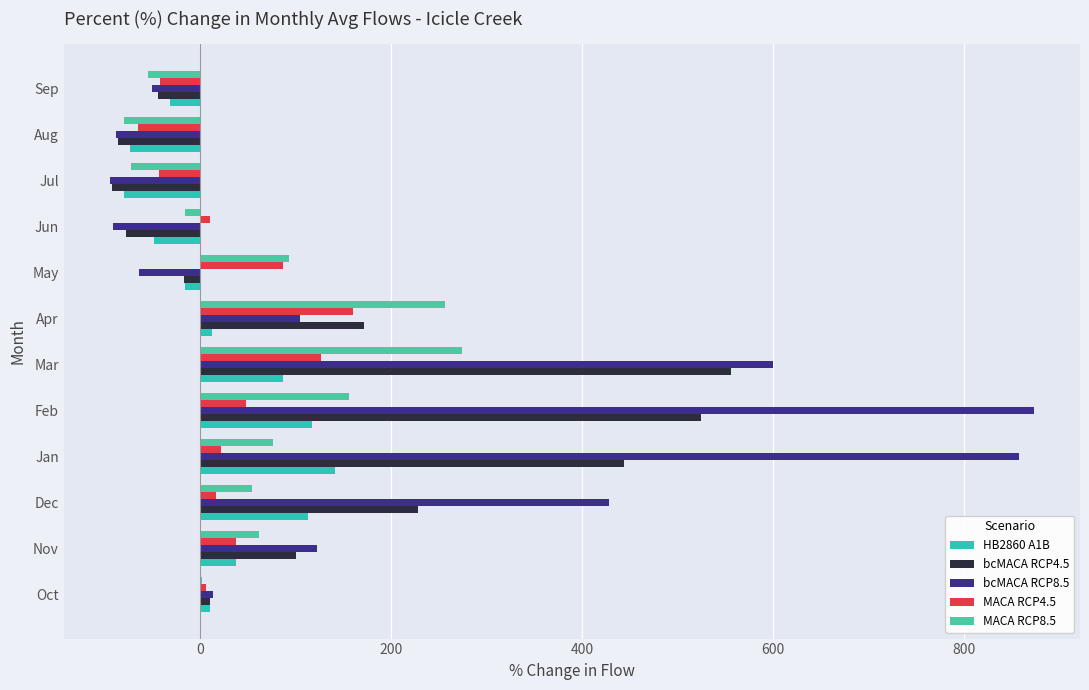

How many values in the MACA RCP8.5 series exceed 62?

6